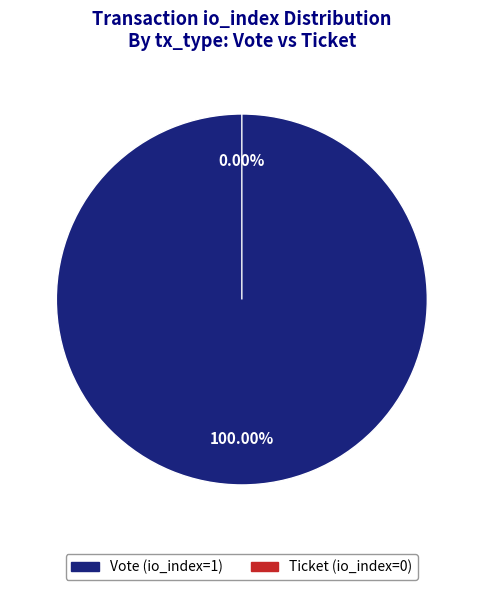

How many slices are in this pie chart?

2